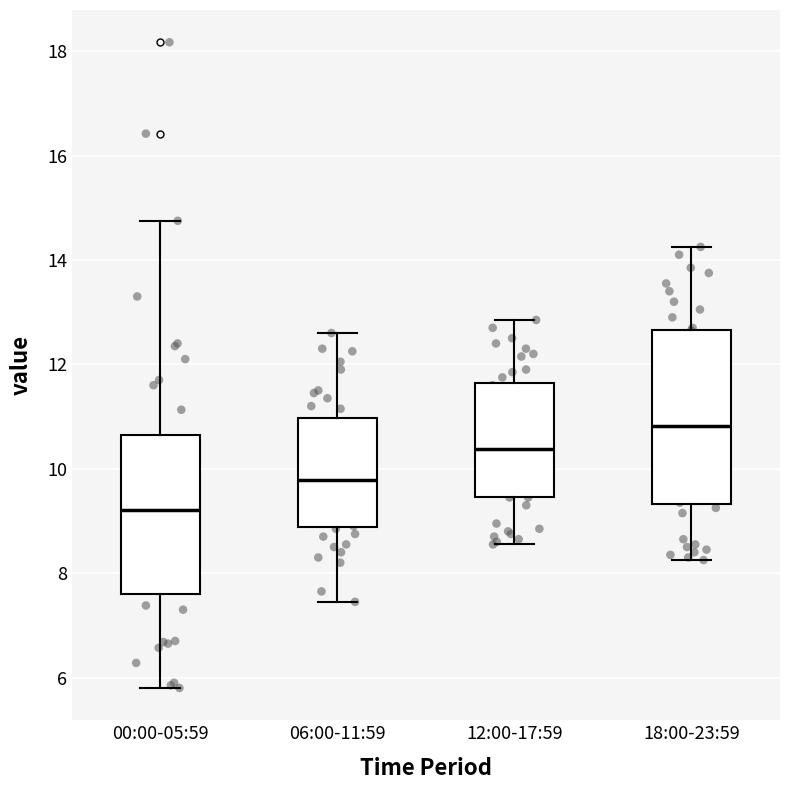

Where does the lower whisker of the box for 00:00-05:59 end on the y-axis? The values are not printed on the chart, so give them approximately, as read against the axis.

5.8